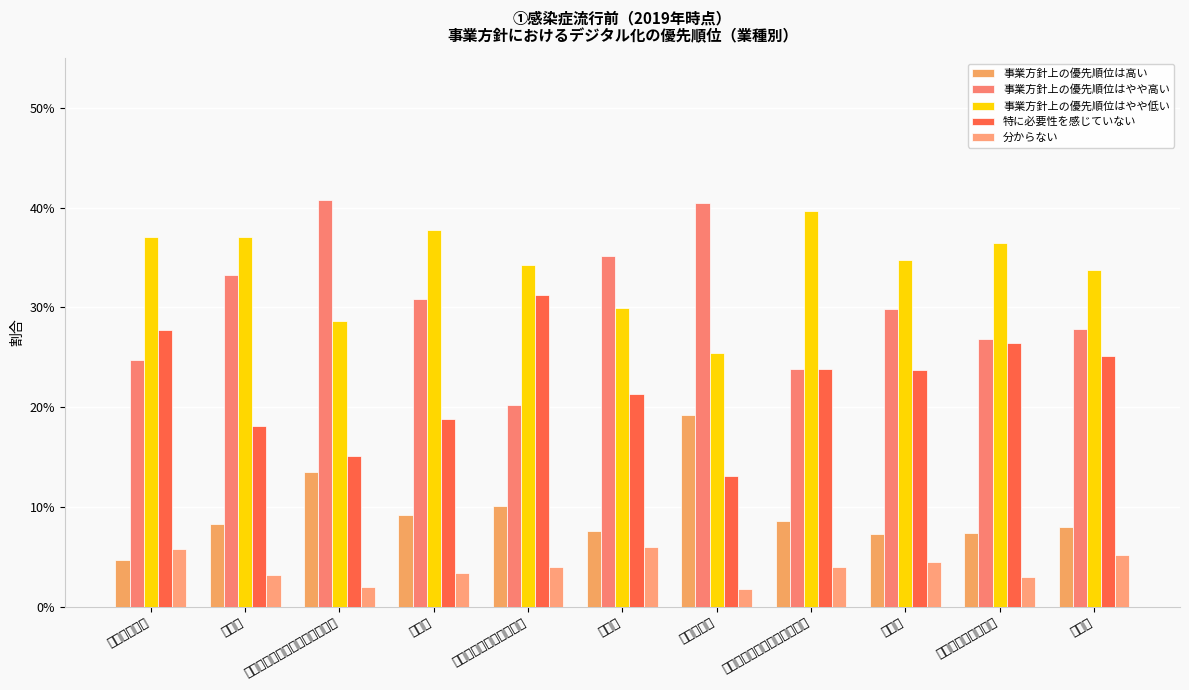

How many 事業方針上の優先順位はやや高い values are between 0 and 1?

11